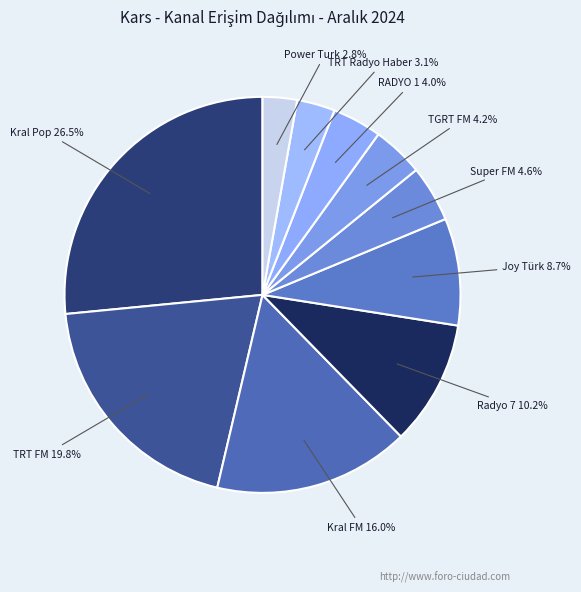

The Power Turk slice represents 11% of the pie. True or false?

False